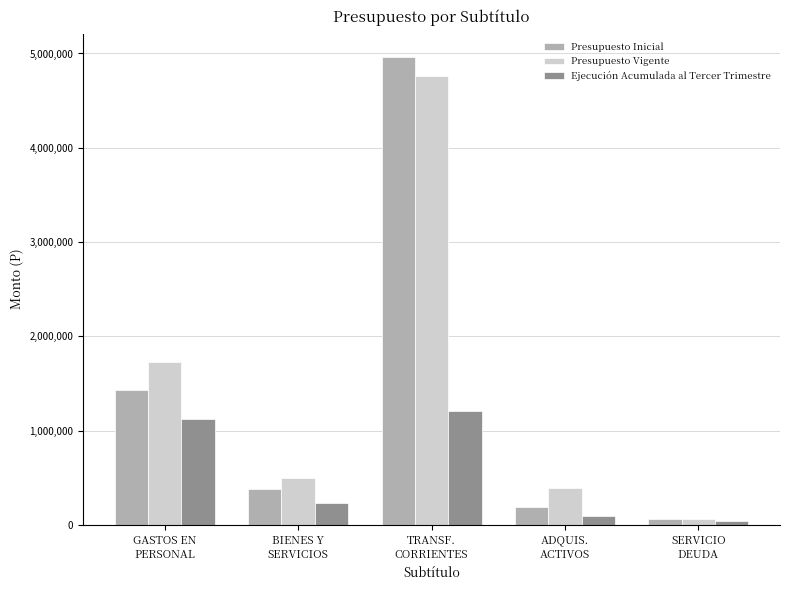

Does the chart contain stacked bars?

No